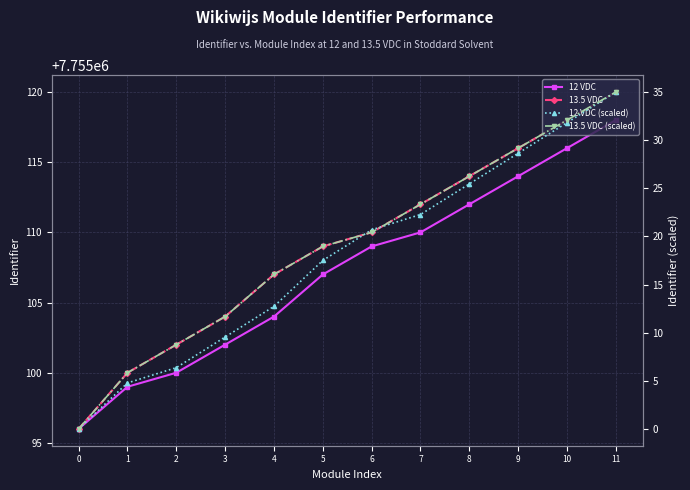

Rank the series at 1 from highest to lowest value.

13.5 VDC, 12 VDC, 13.5 VDC (scaled), 12 VDC (scaled)